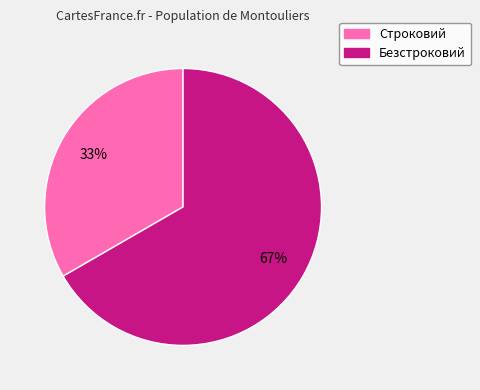

To the nearest percent, what percentage of the pie is Безстроковий?

67%